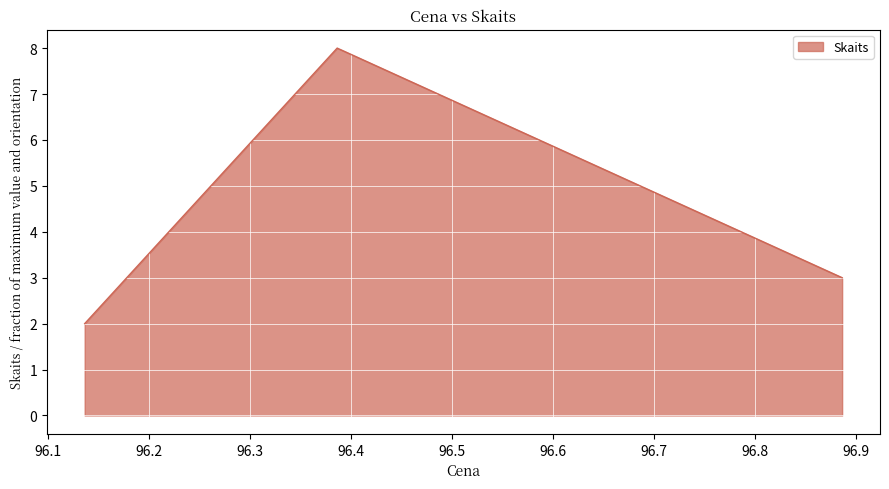

Reading right to left, extract all data points from this chart.

3	8	2